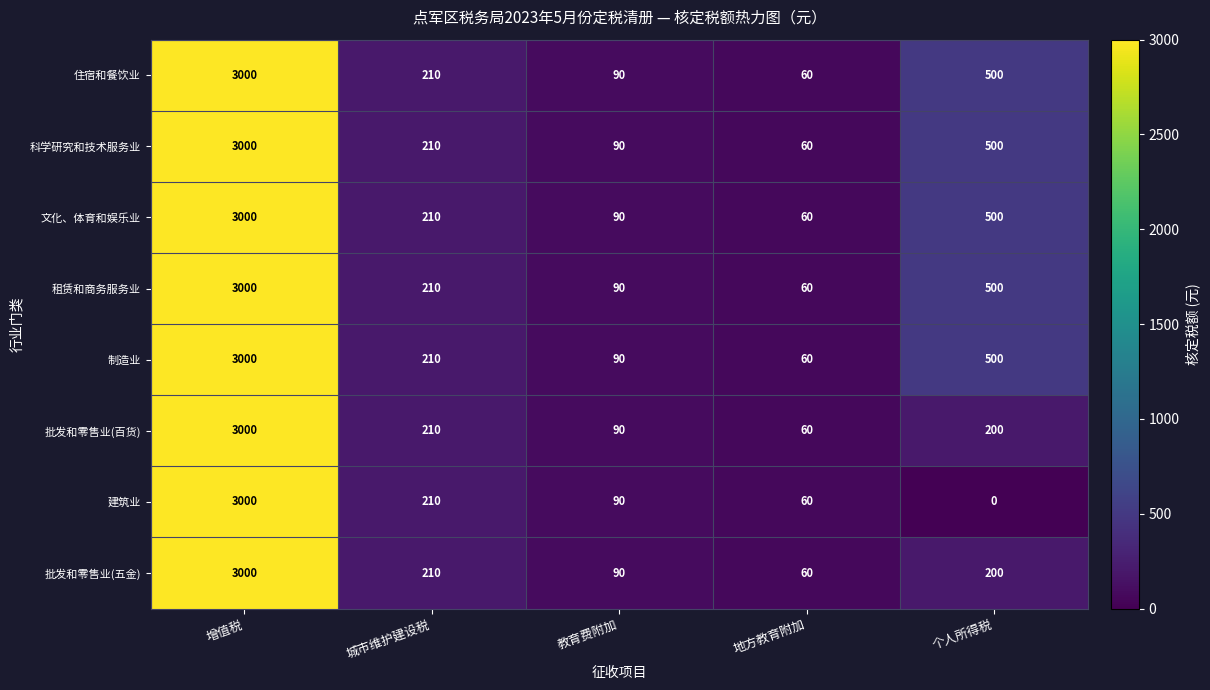

What is the spread (max minus min) of values at 个人所得税?

500